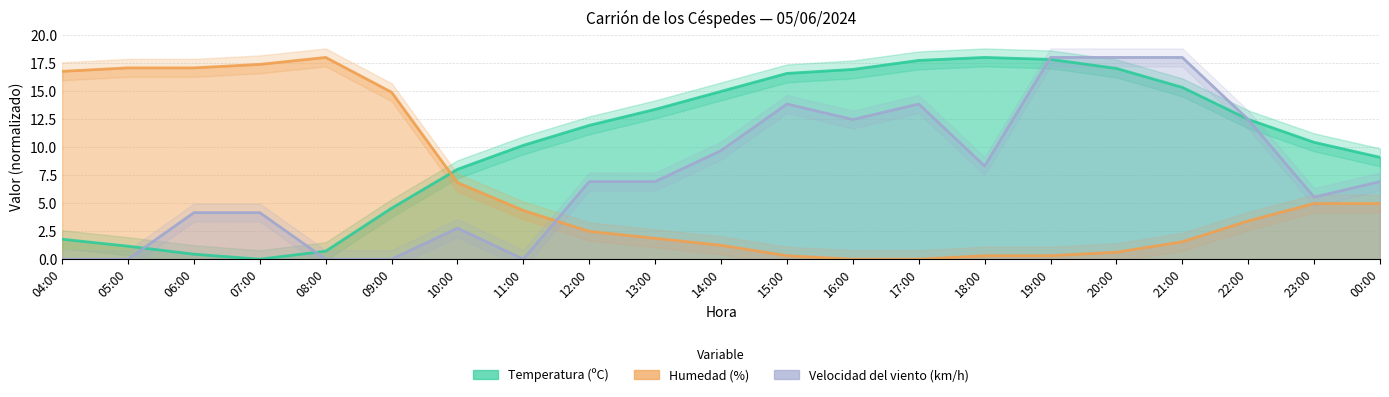

The Velocidad del viento (km/h) series shows 3.2 at 23:00. True or false?

False